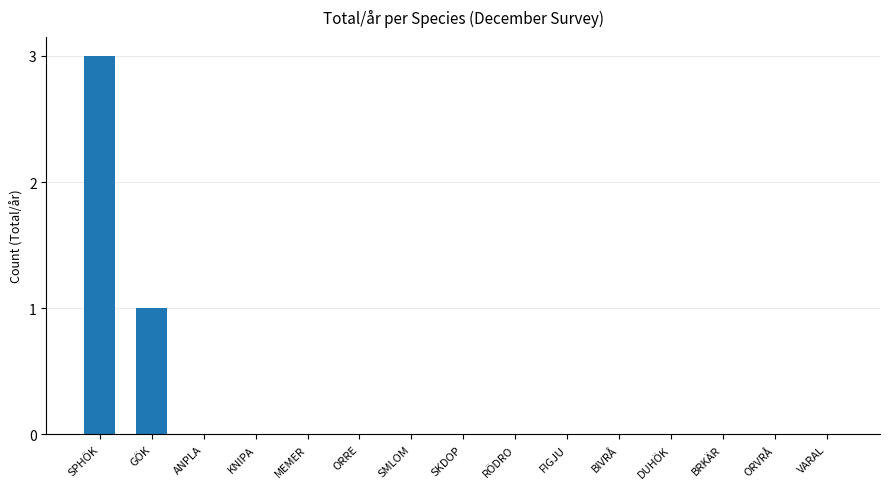

Between ANPLA and GÖK, which is larger?

GÖK